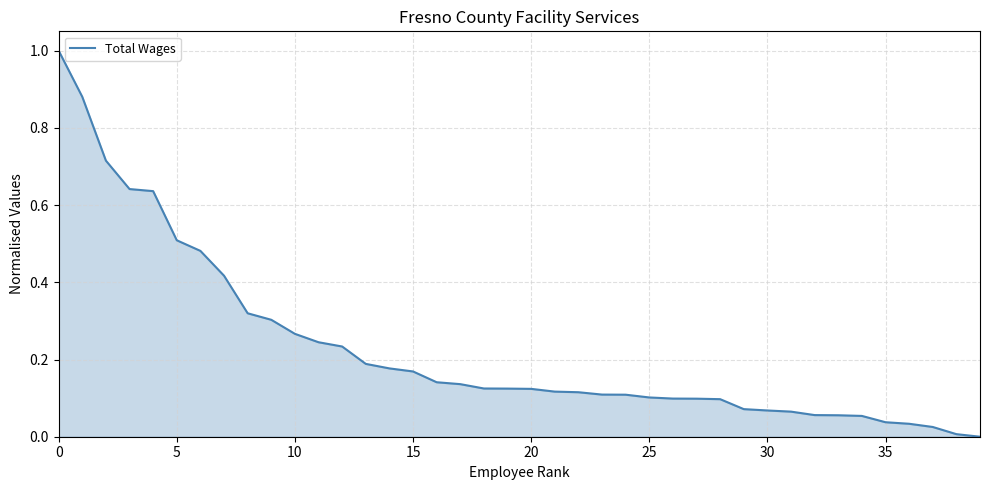

What is the maximum value shown in the chart?

1.0